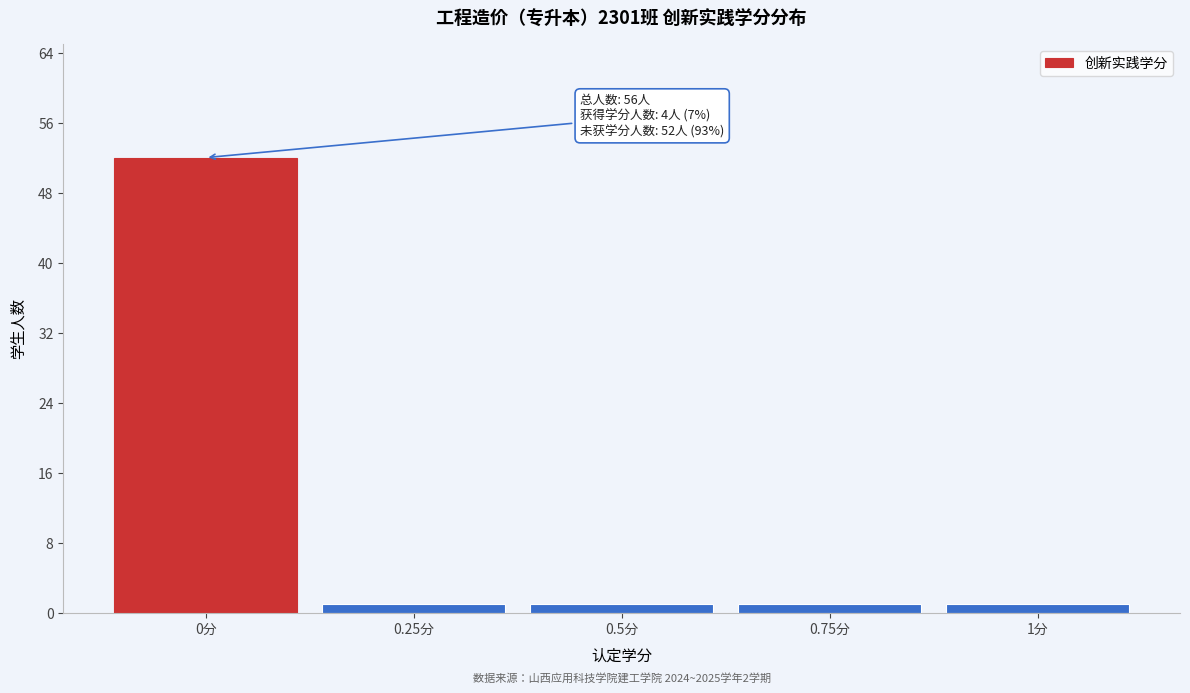

Which range on the x-axis has the tallest bar?

-0.125 to 0.125